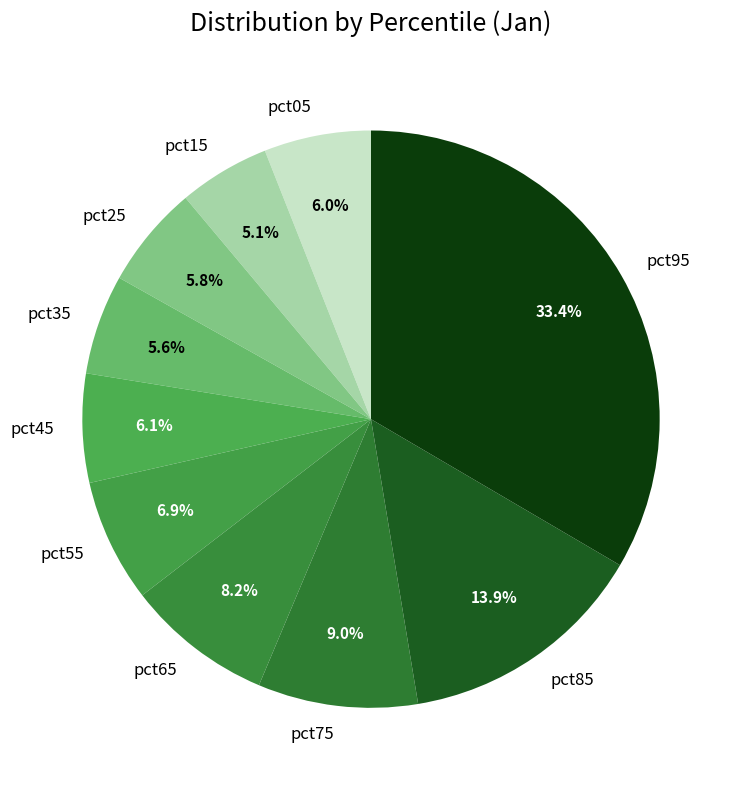

Is there any slice that represents more than half of the pie?

No